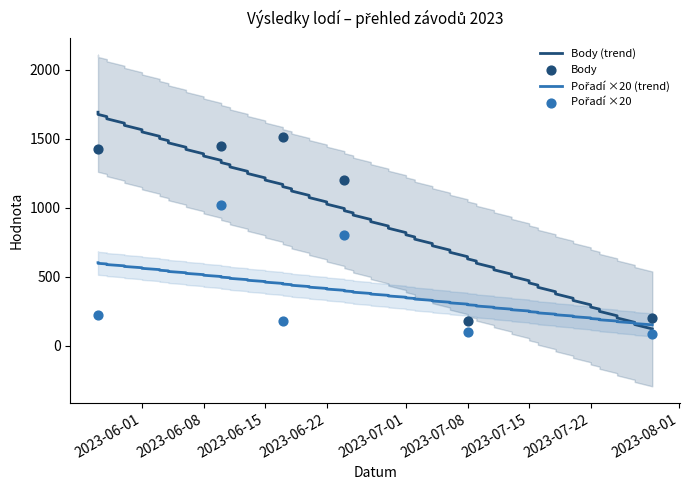

Is the value of Pořadí at 2023-07-08 greater than the value of Body at 2023-06-24?

No